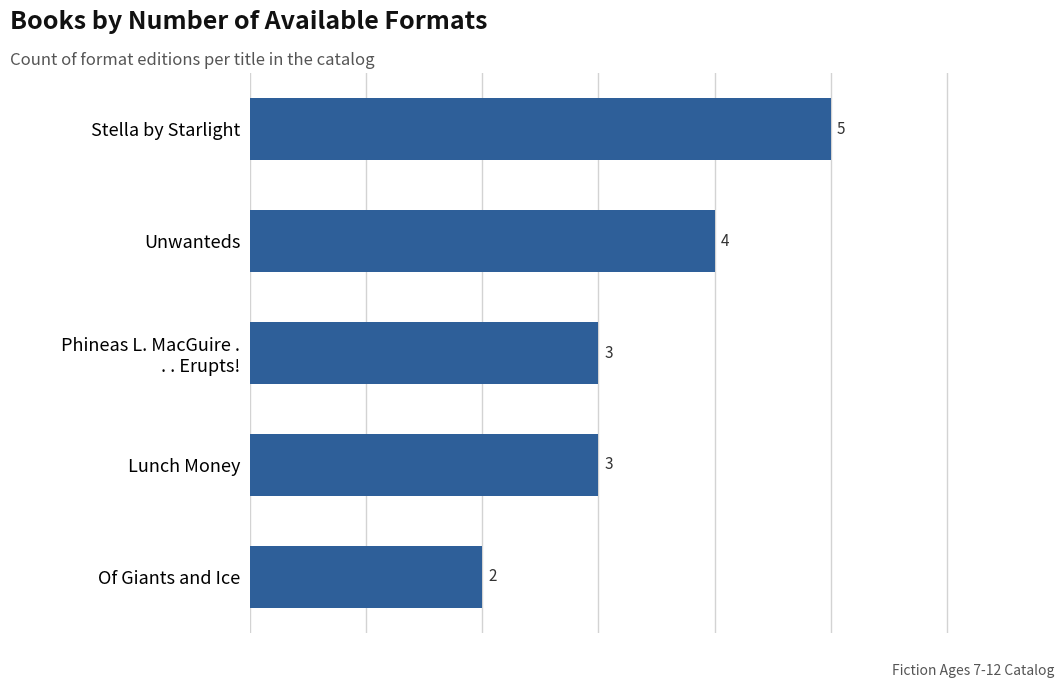

What is the difference between the maximum and minimum values?

3